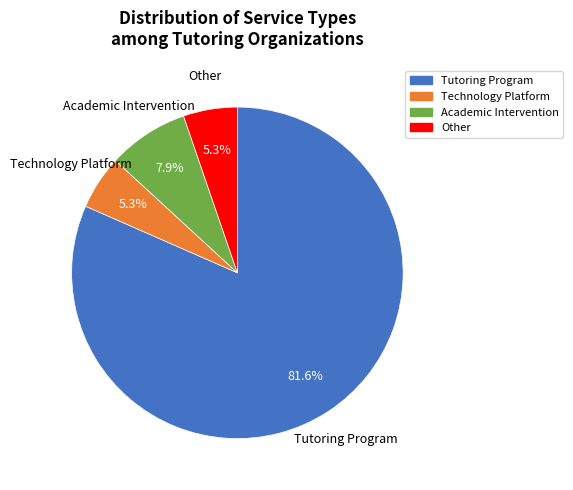

Is there a majority slice in this chart?

Yes